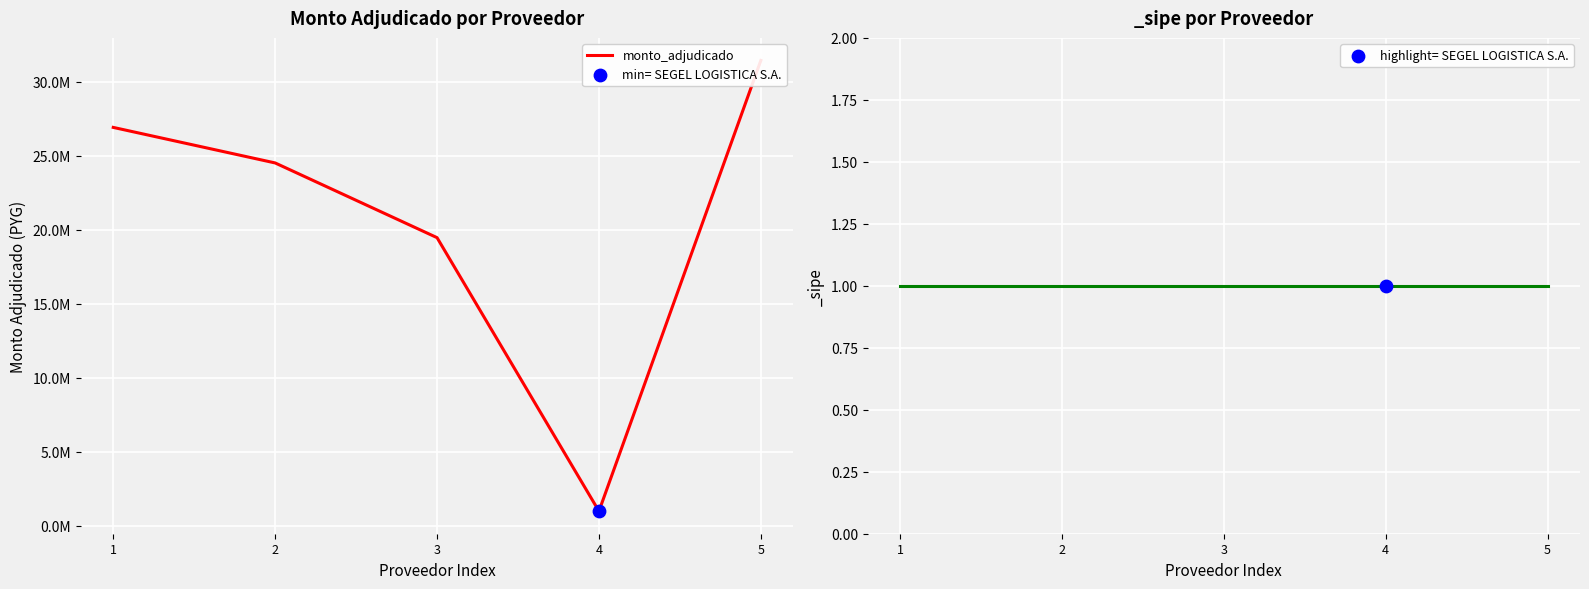

Which has a higher value, 5 or 2?

5